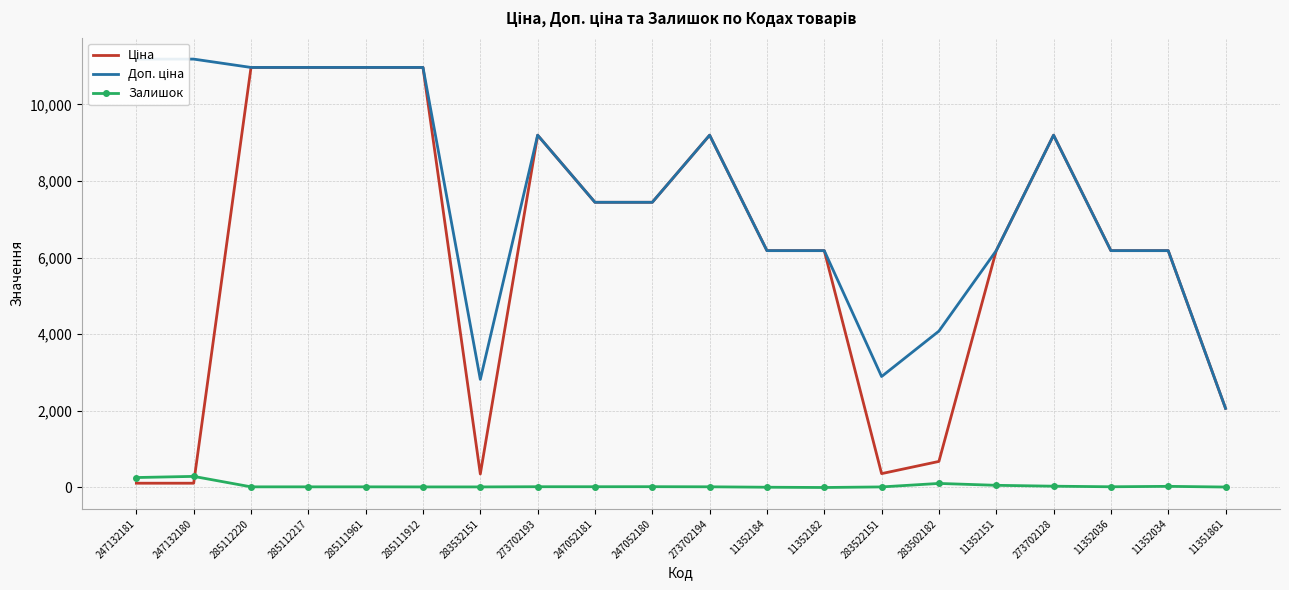

What are all the series names shown in the legend?

Ціна, Доп. ціна, Залишок